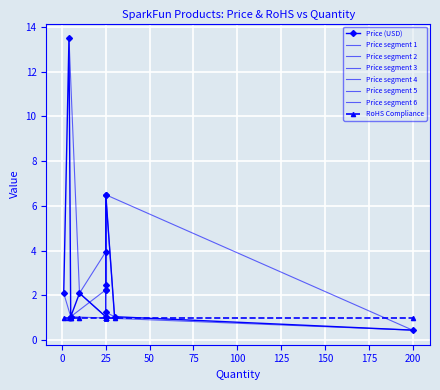

What is the maximum value for Price (USD)?

13.5